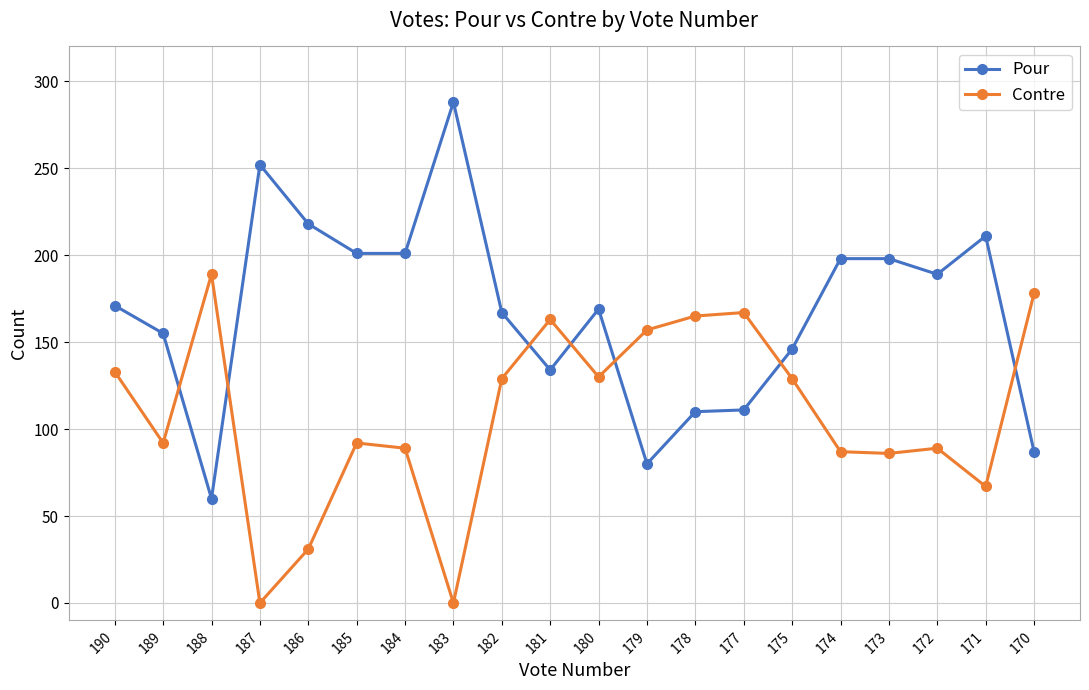

Is the value of Pour at 184 greater than the value of Contre at 187?

Yes